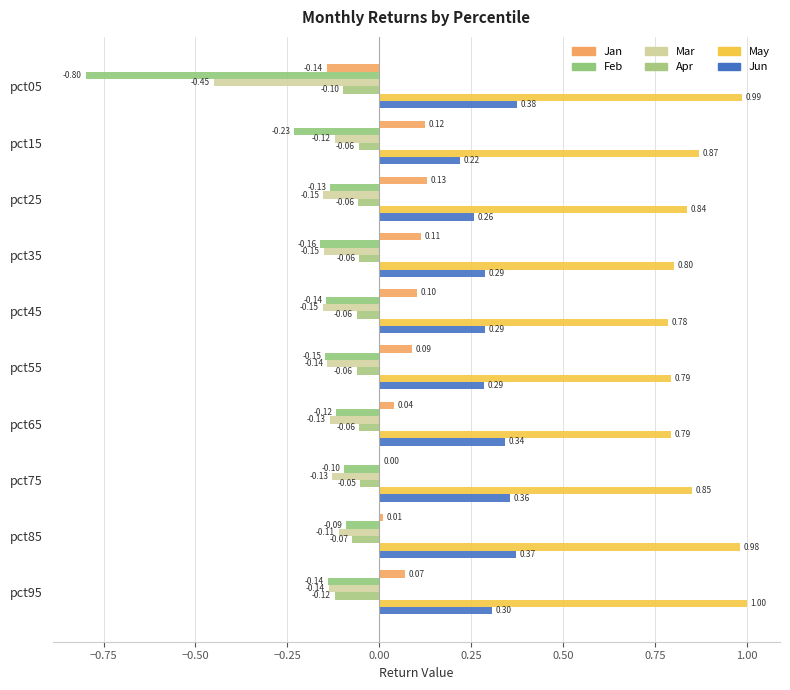

How many positive values does the Jan series have?

9